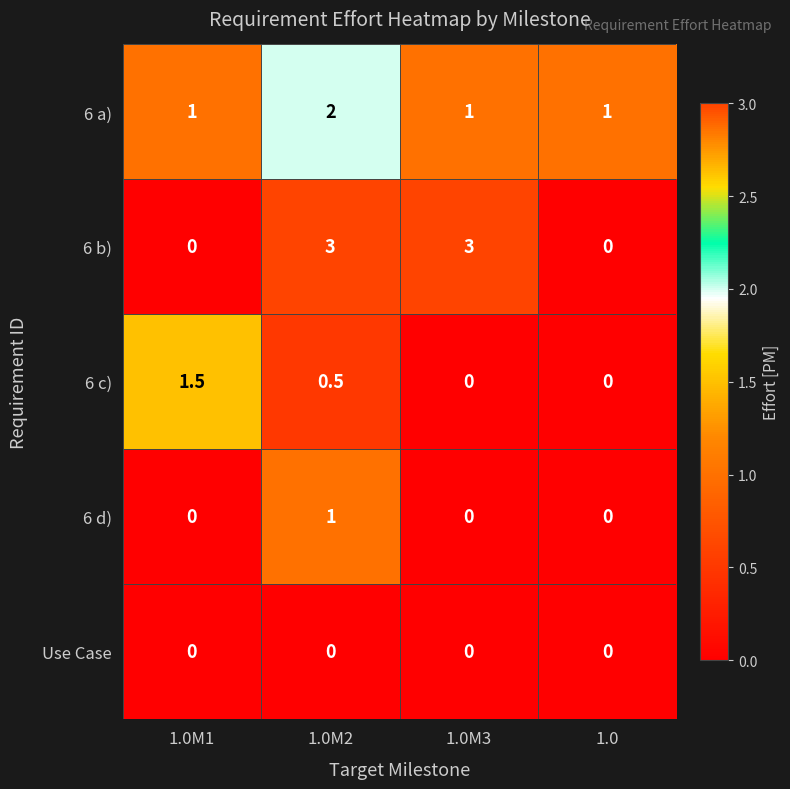

Reading left to right, transcribe all the data shown in this chart.

6 a): 1.0M1=1.0	1.0M2=2.0	1.0M3=1.0	1.0=1.0
6 b): 1.0M1=0.0	1.0M2=3.0	1.0M3=3.0	1.0=0.0
6 c): 1.0M1=1.5	1.0M2=0.5	1.0M3=0.0	1.0=0.0
6 d): 1.0M1=0.0	1.0M2=1.0	1.0M3=0.0	1.0=0.0
Use Case: 1.0M1=0.0	1.0M2=0.0	1.0M3=0.0	1.0=0.0